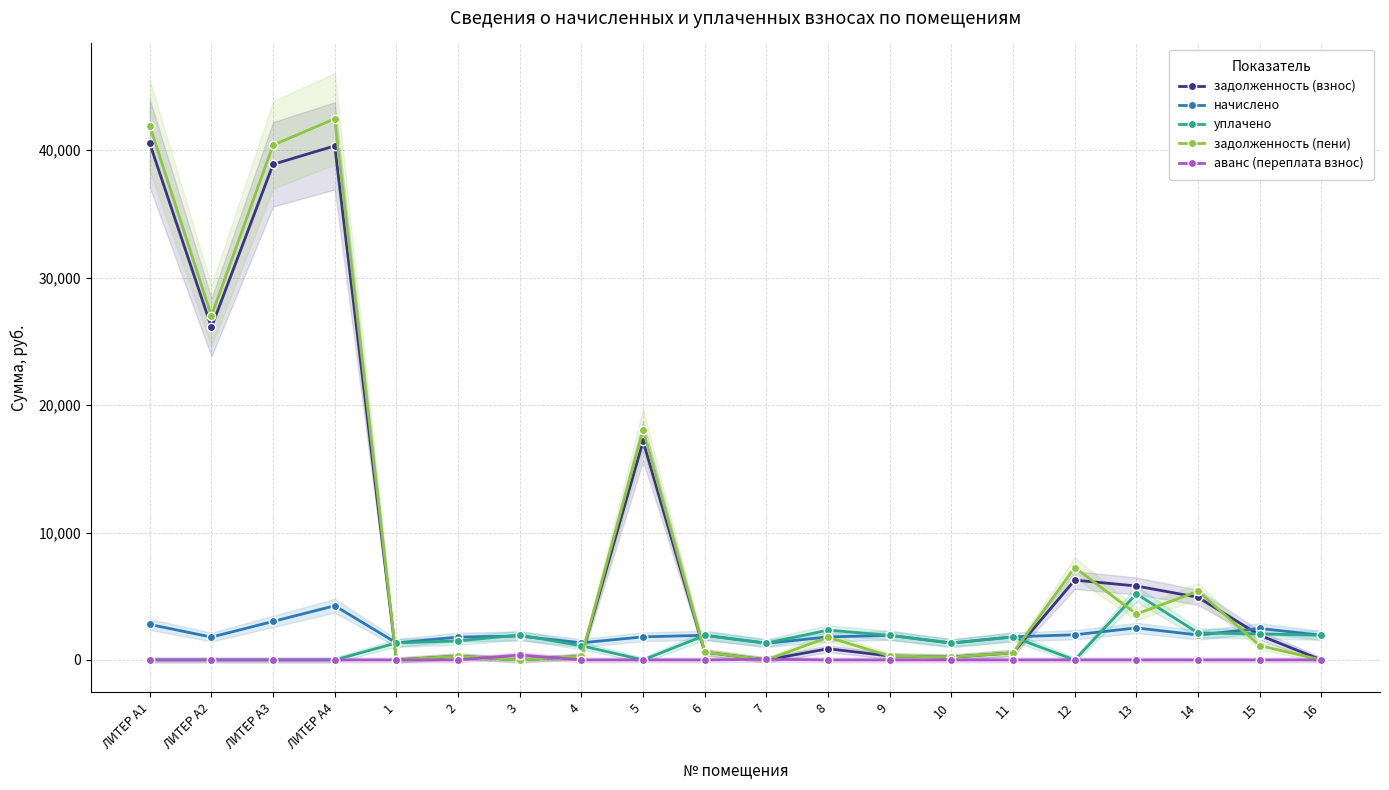

List the labels in order of начислено value, smallest first.

7, 10, 1, 4, ЛИТЕР А2, 2, 8, 5, 11, 3, 9, 16, 6, 14, 12, 15, 13, ЛИТЕР А1, ЛИТЕР А3, ЛИТЕР А4